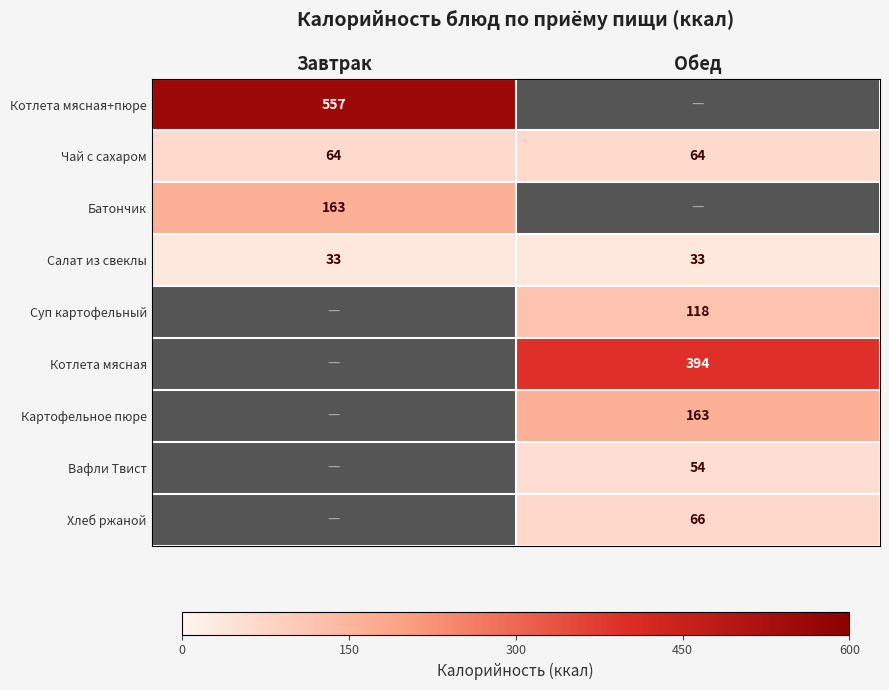

The value of Чай с сахаром at Обед is 64. True or false?

True